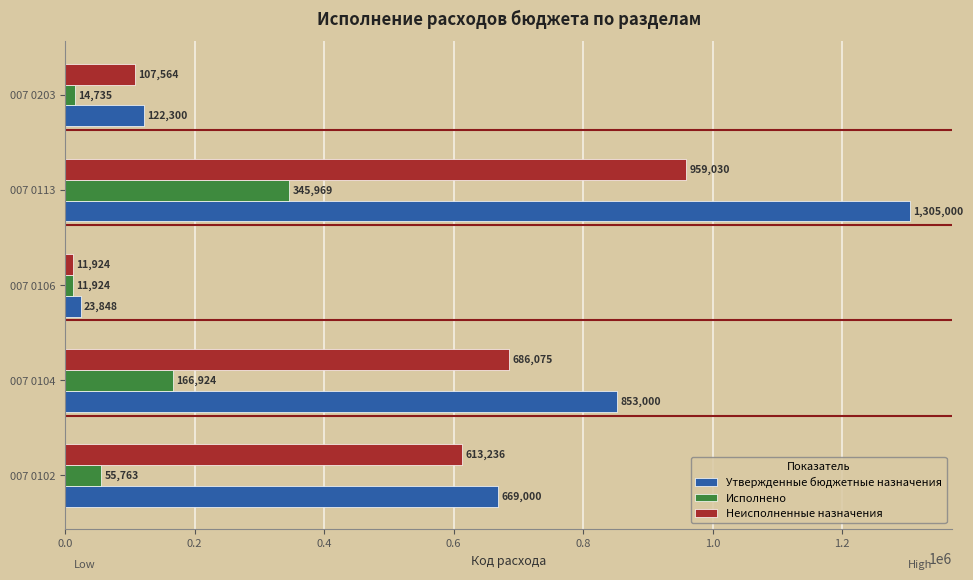

True or false: Утвержденные бюджетные назначения has a value of 853000.0 at 007 0104.

True